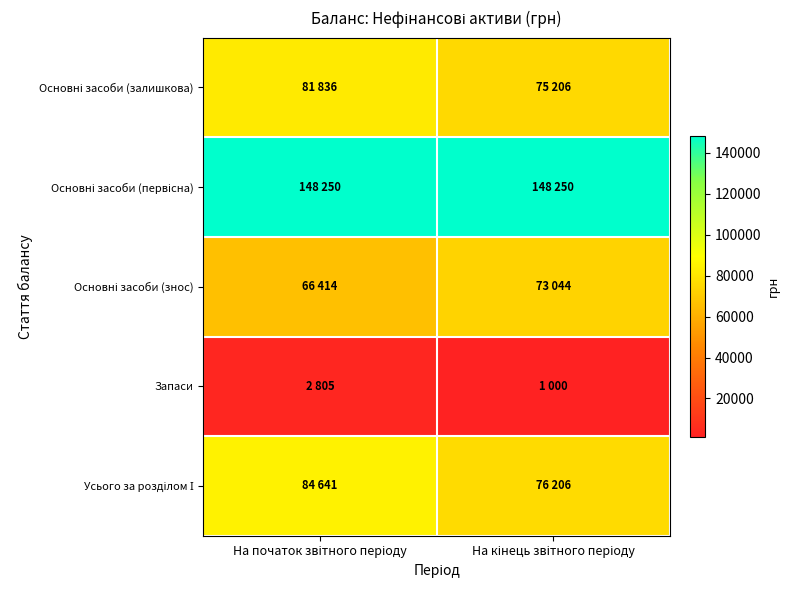

At На кінець звітного періоду, list the series in order from largest to smallest.

Основні засоби (первісна), Усього за розділом І, Основні засоби (залишкова), Основні засоби (знос), Запаси